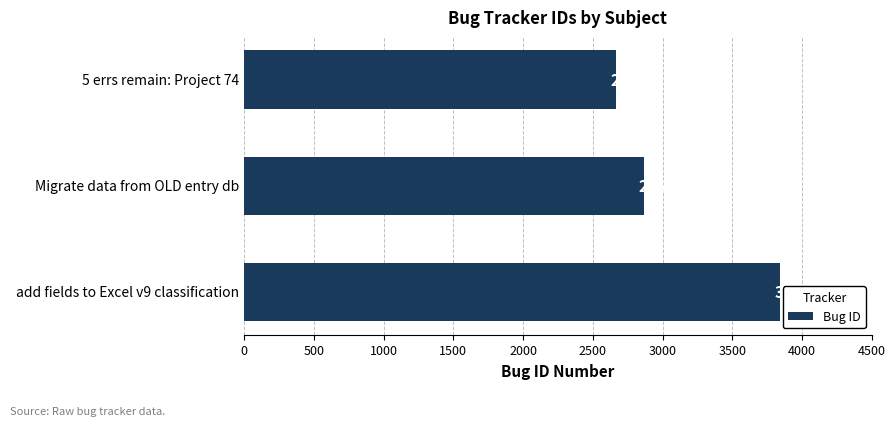

Is it true that the value at add fields to Excel v9 classification is 3841?

True